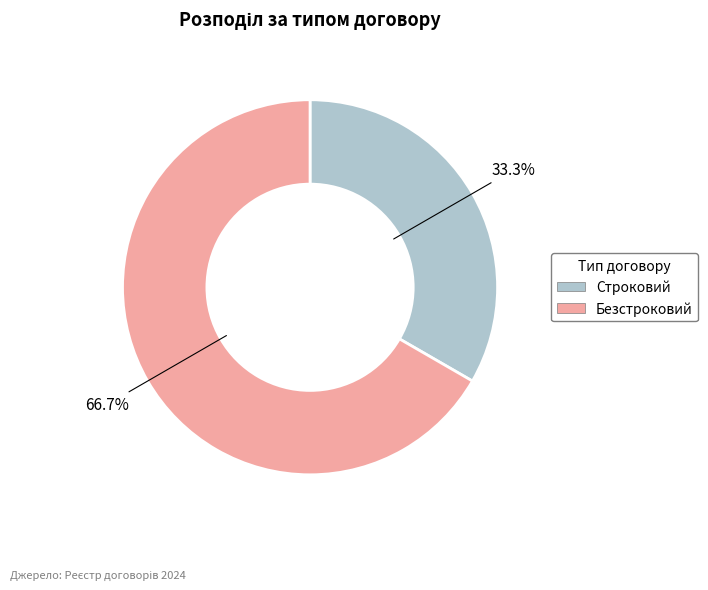

Is the sum of Безстроковий and Строковий greater than half?

Yes